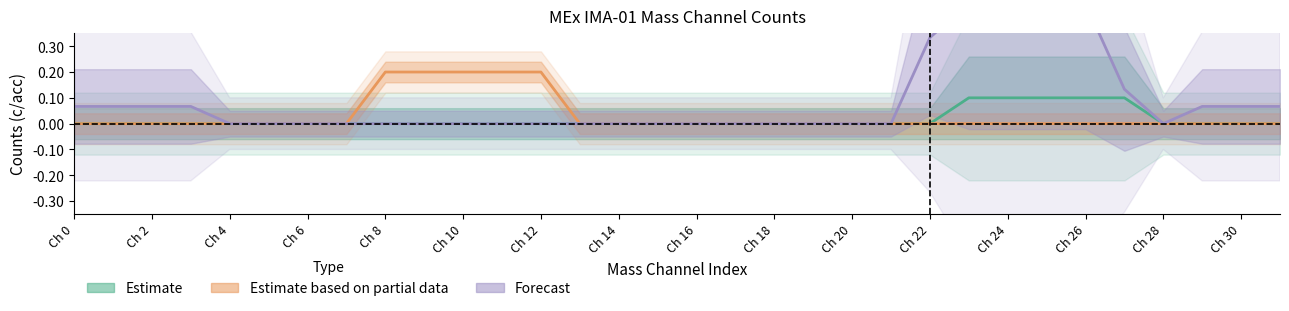

True or false: Estimate has a value of 0.0 at Ch 4.

False